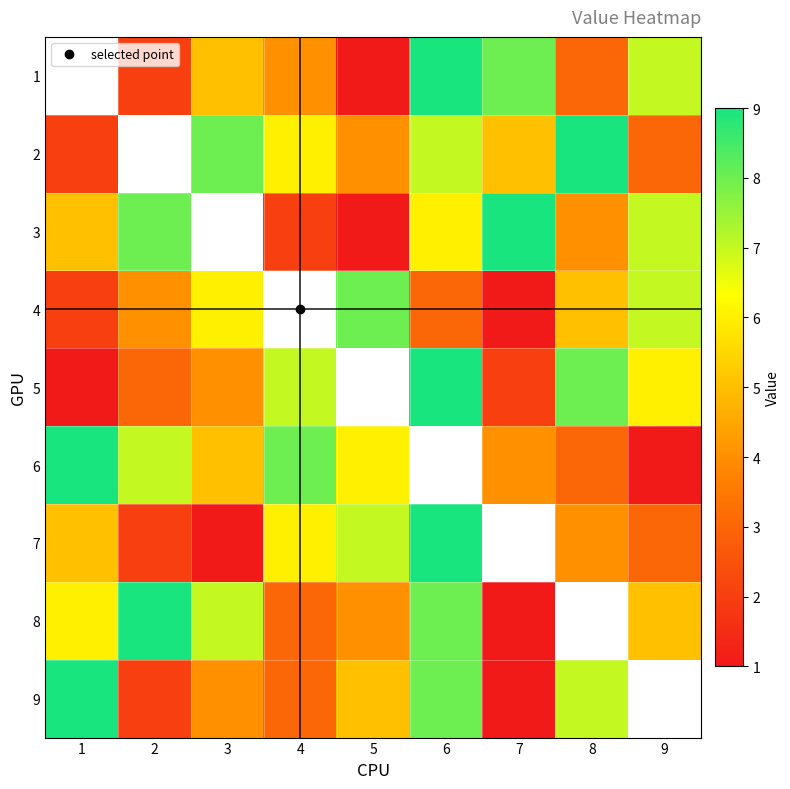

Rank the series by their maximum value, from highest to lowest.

1, 2, 3, 5, 6, 7, 8, 9, 4